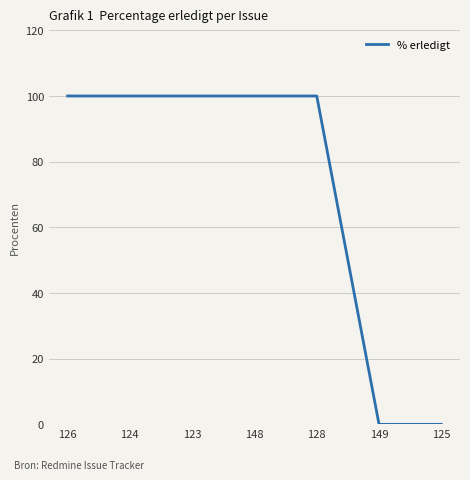

Reading left to right, list all the values displayed in this chart.

100	100	100	100	100	0	0